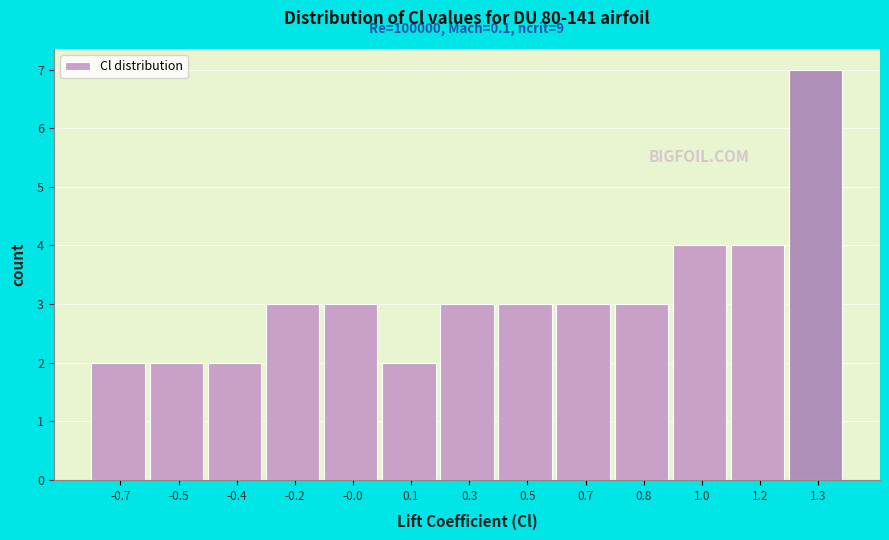

Reading left to right, what are all the values shown in this chart?

2	2	2	3	3	2	3	3	3	3	4	4	7